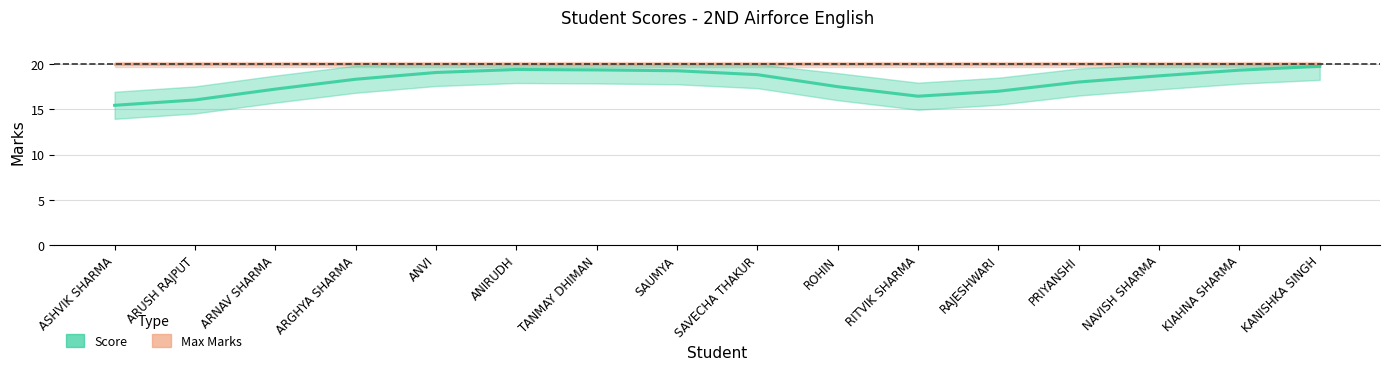

What are all the series names shown in the legend?

Max Marks, Score